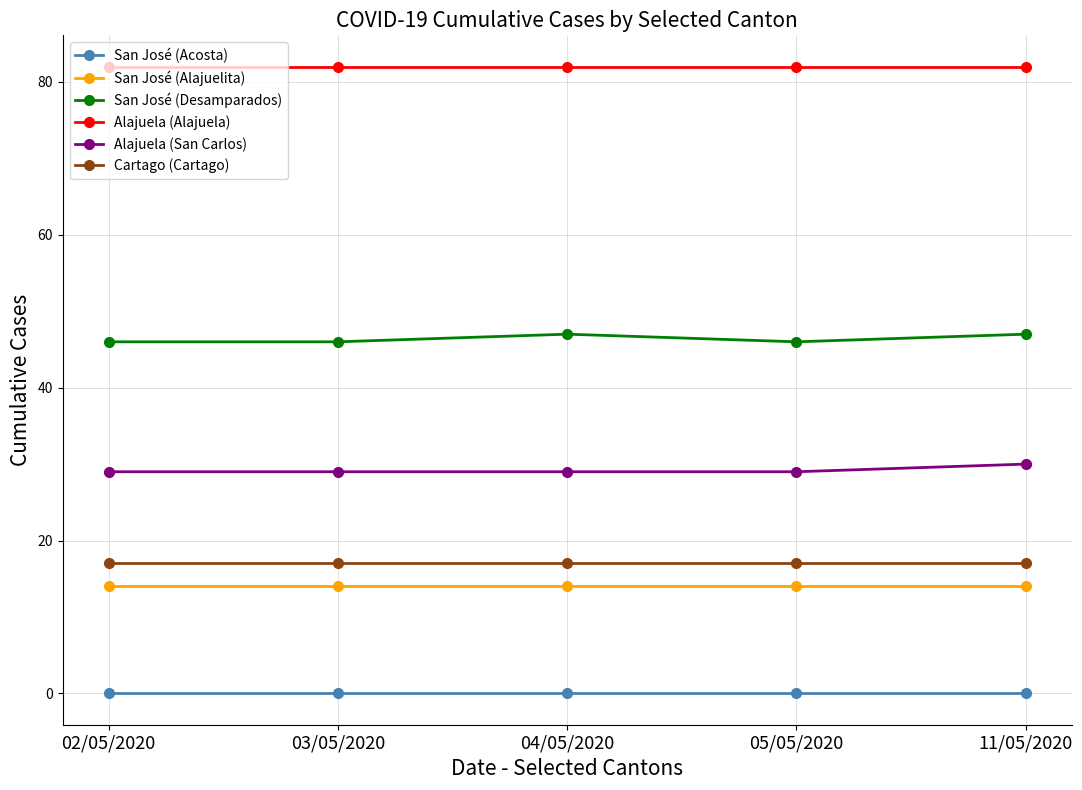

What value does the Alajuela (Alajuela) series have at 05/05/2020?

82